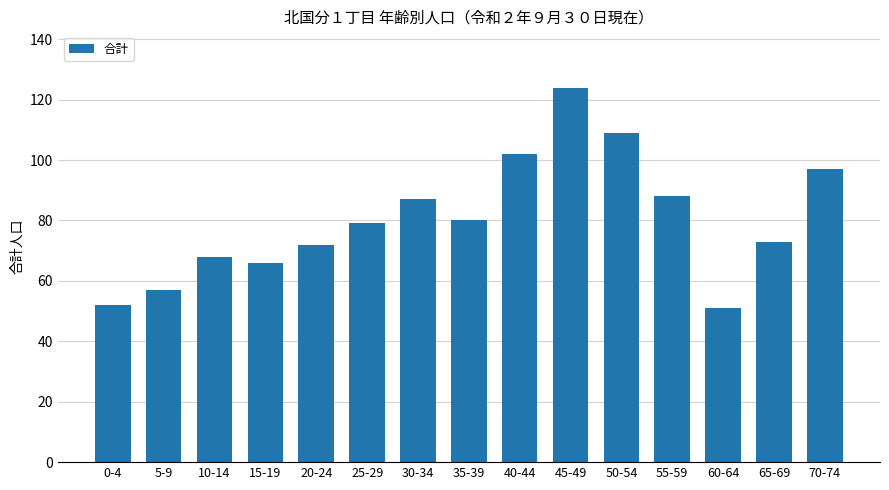

Does the chart contain any negative values?

No